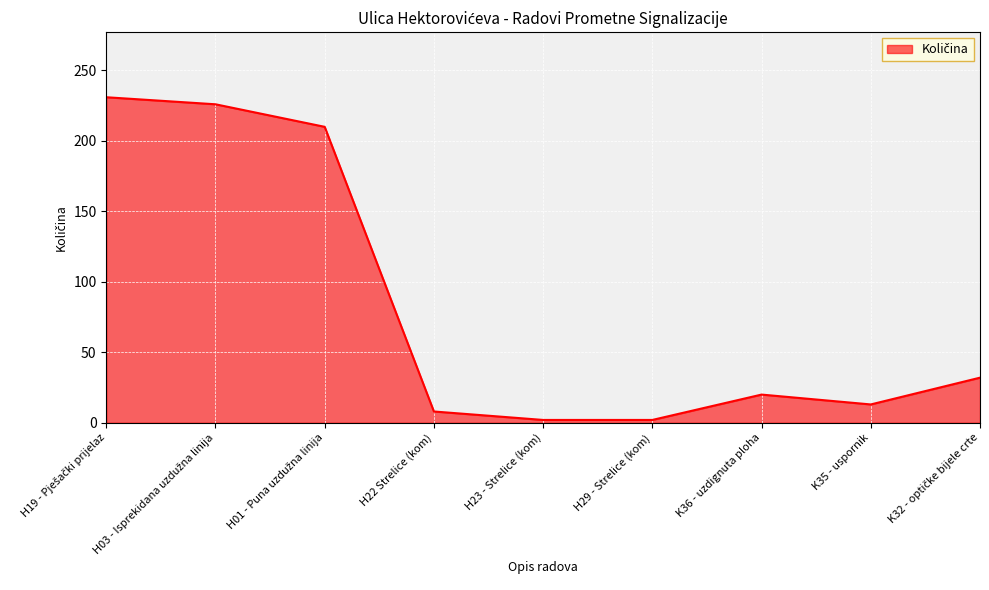

What is the greatest value displayed?

231